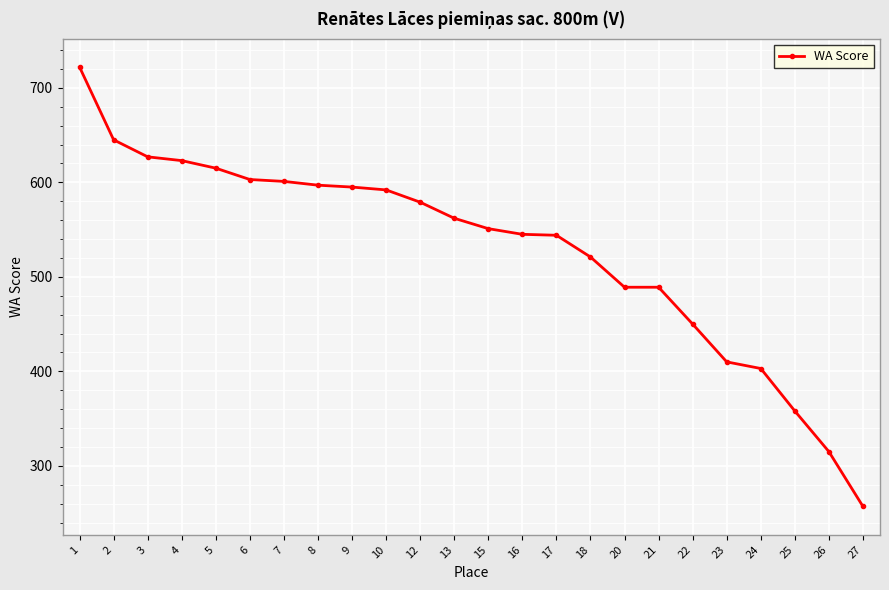

What is the change in value from 2 to 8?

-48